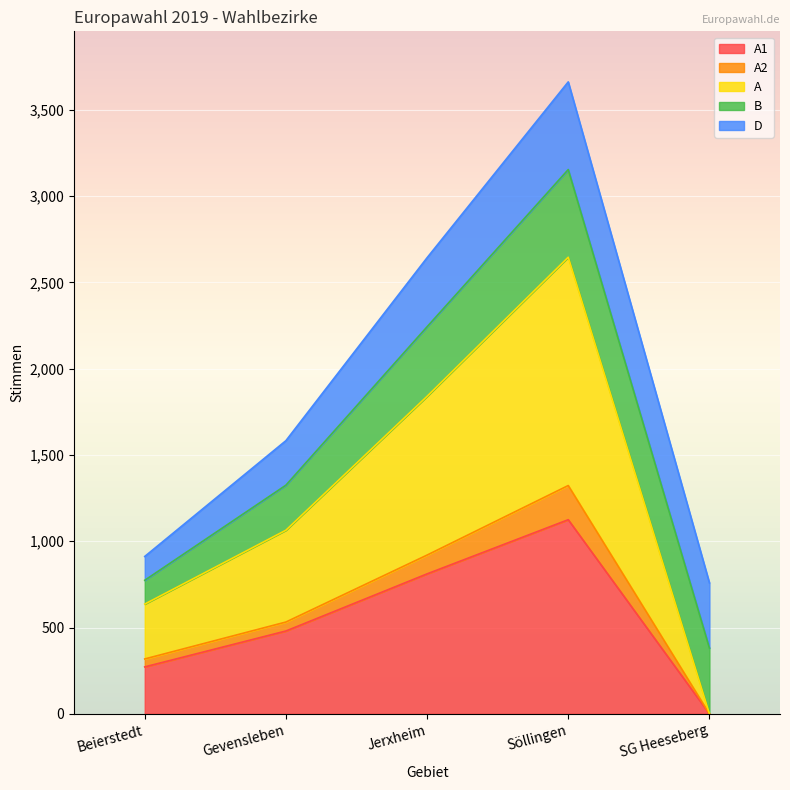

What is the total value across all series at Söllingen?

3662